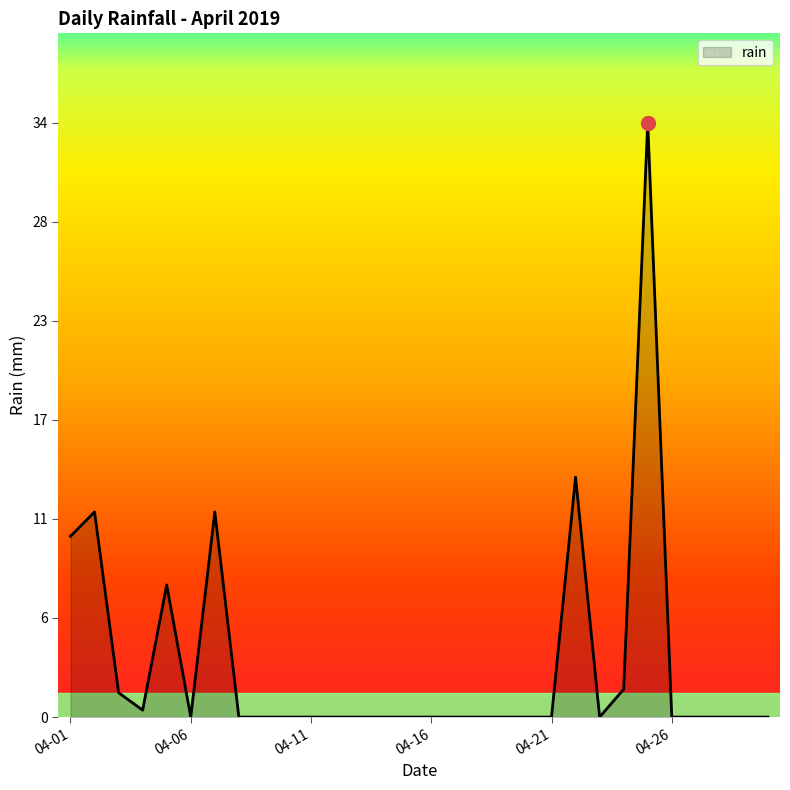

What is the average value?

3.1